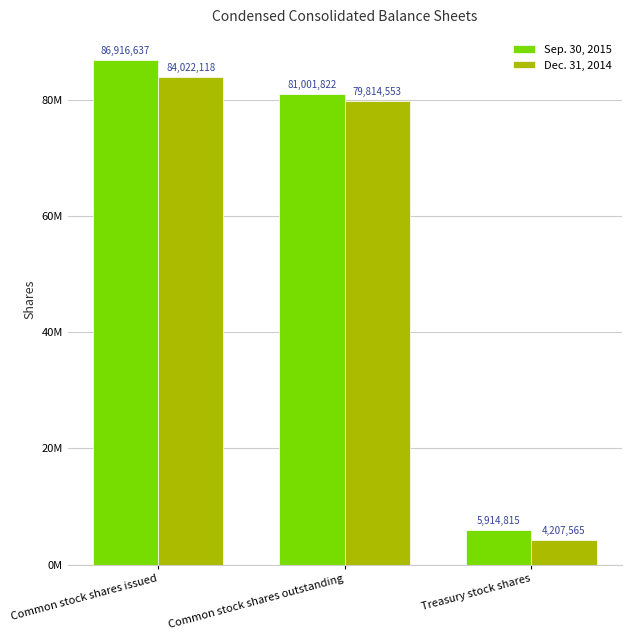

What is the approximate value of Dec. 31, 2014 at Common stock shares issued, to the nearest 10?

84022120